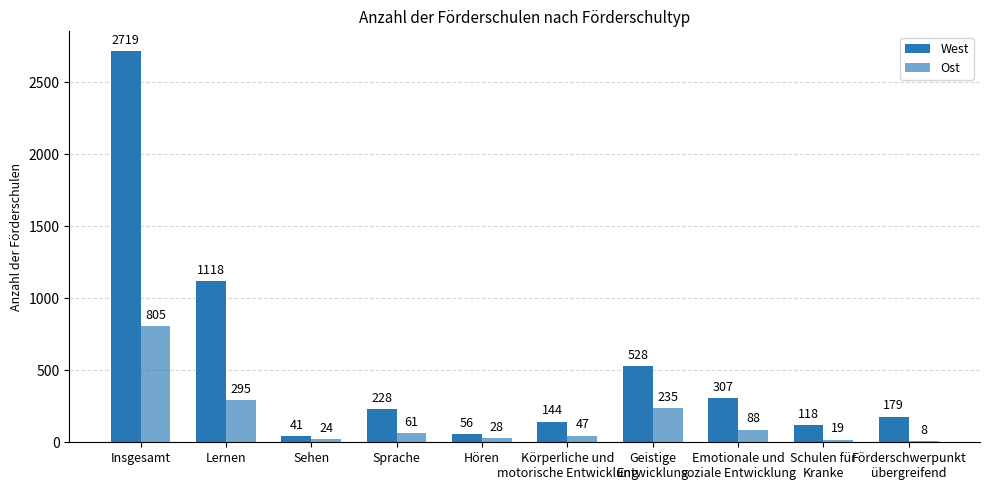

Are the bars grouped side by side (vs. stacked)?

Yes